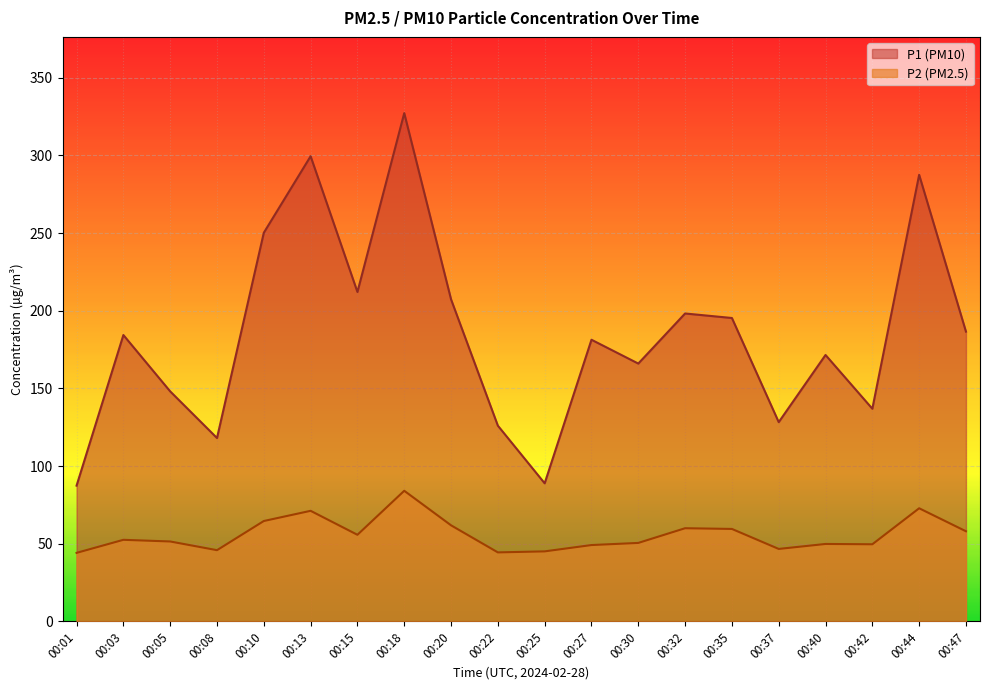

At which label is P1 closest to 207?

00:20